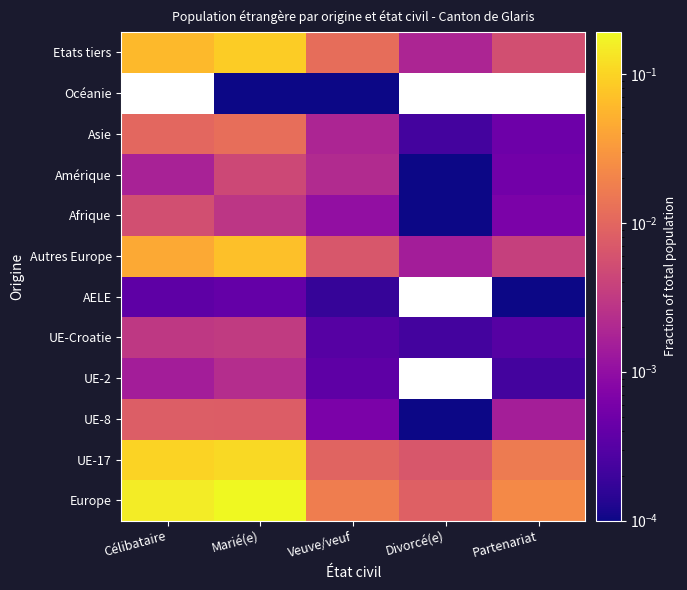

The value of UE-Croatie at Célibataire is 0.0. True or false?

False